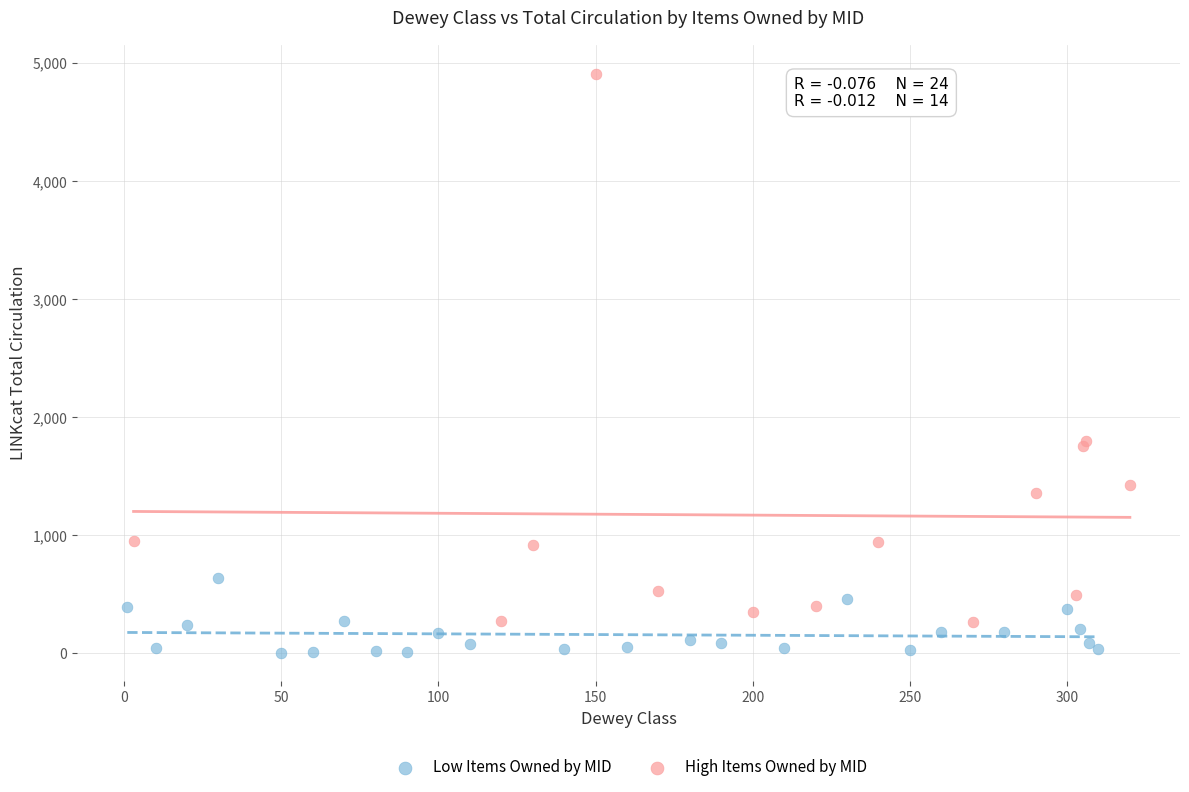

Which series has the widest spread of Y values?

High Items Owned by MID